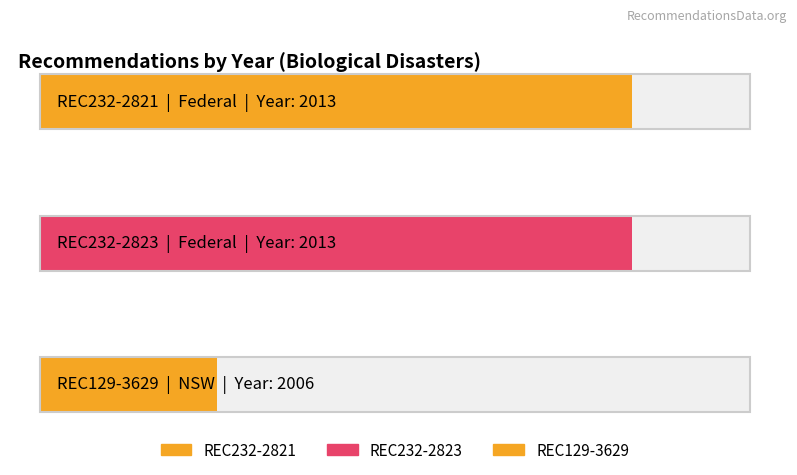

Does the chart contain any negative values?

No